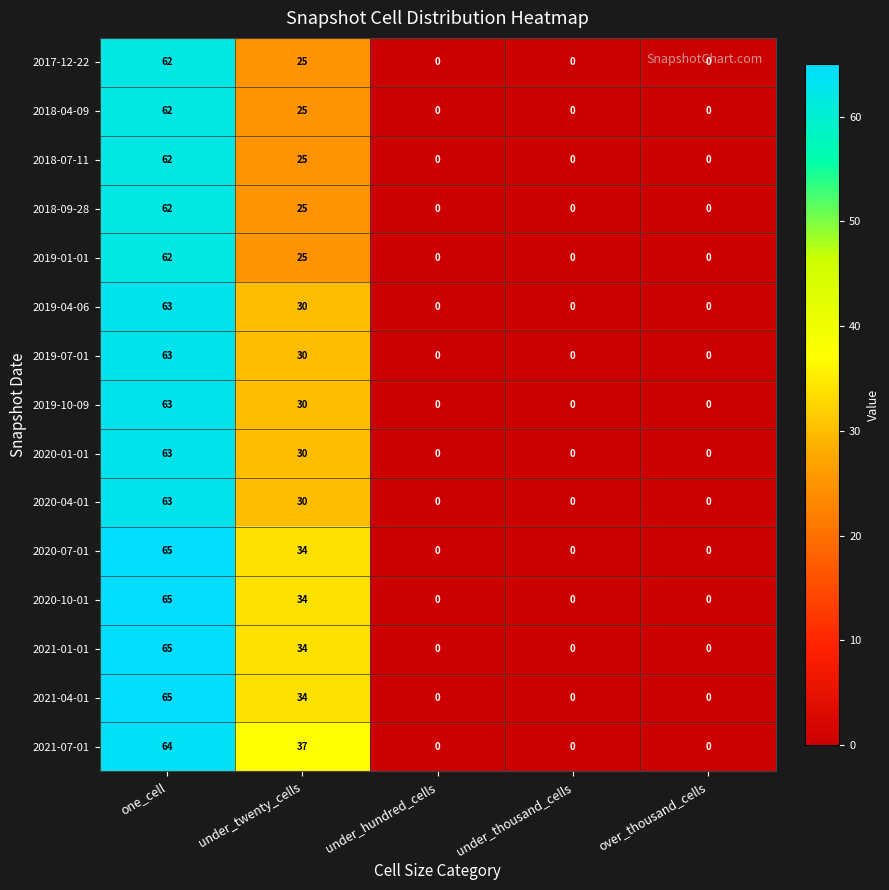

What is the greatest value displayed?

65